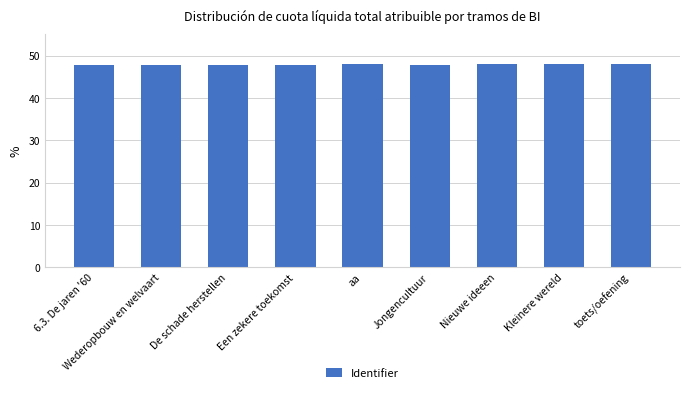

What is the ratio of the value at aa to the value at toets/oefening?

1.0